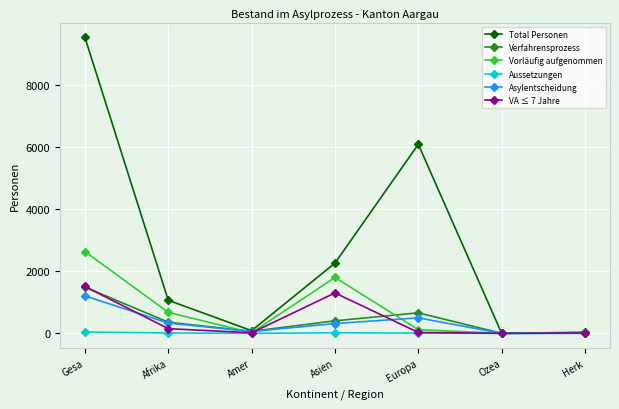

Which series changed the most between Asien and Herk?

Total Personen